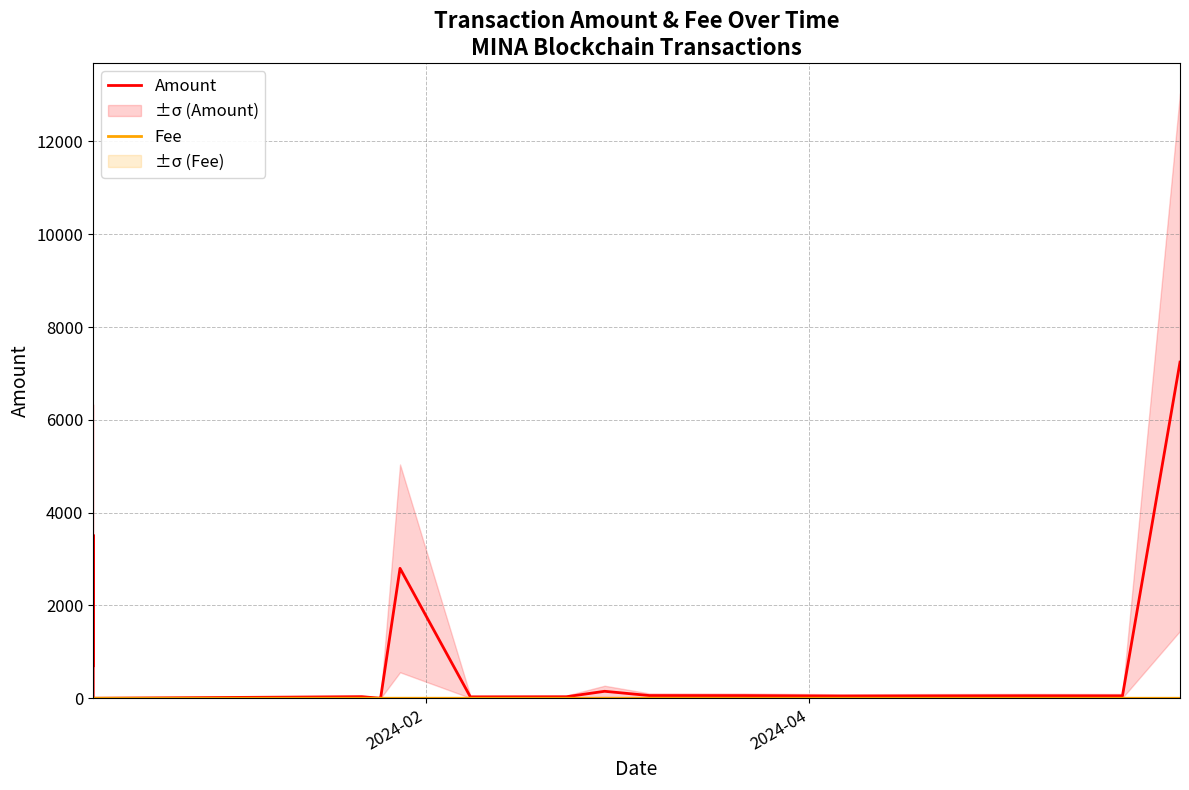

List the series in order of their overall mean, highest first.

Amount, Fee